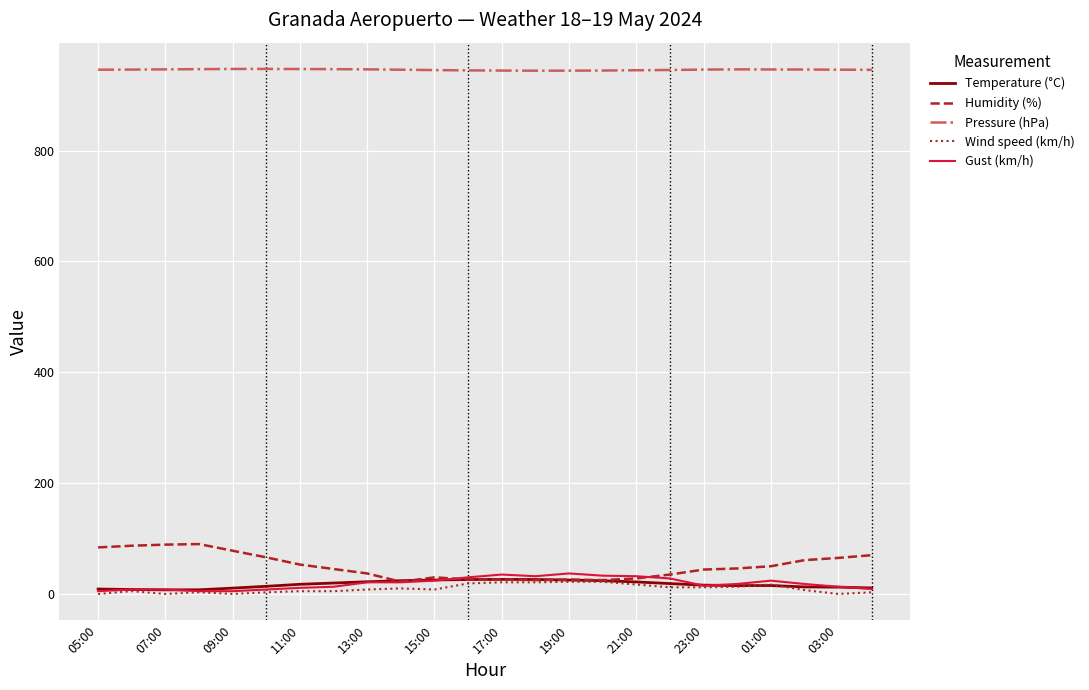

True or false: Pressure (hPa) and Wind speed (km/h) cross at least once.

False